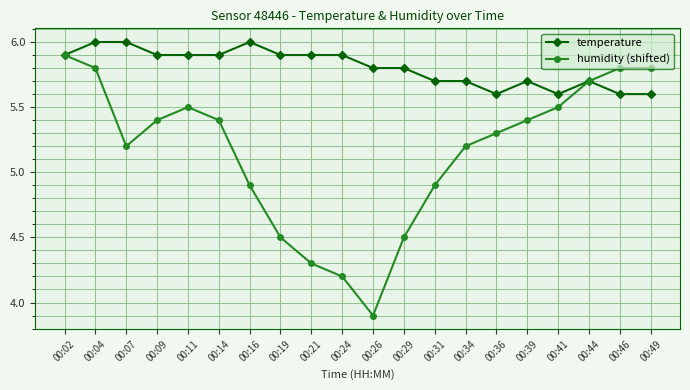

How many data points in humidity (shifted) are less than 5?

7